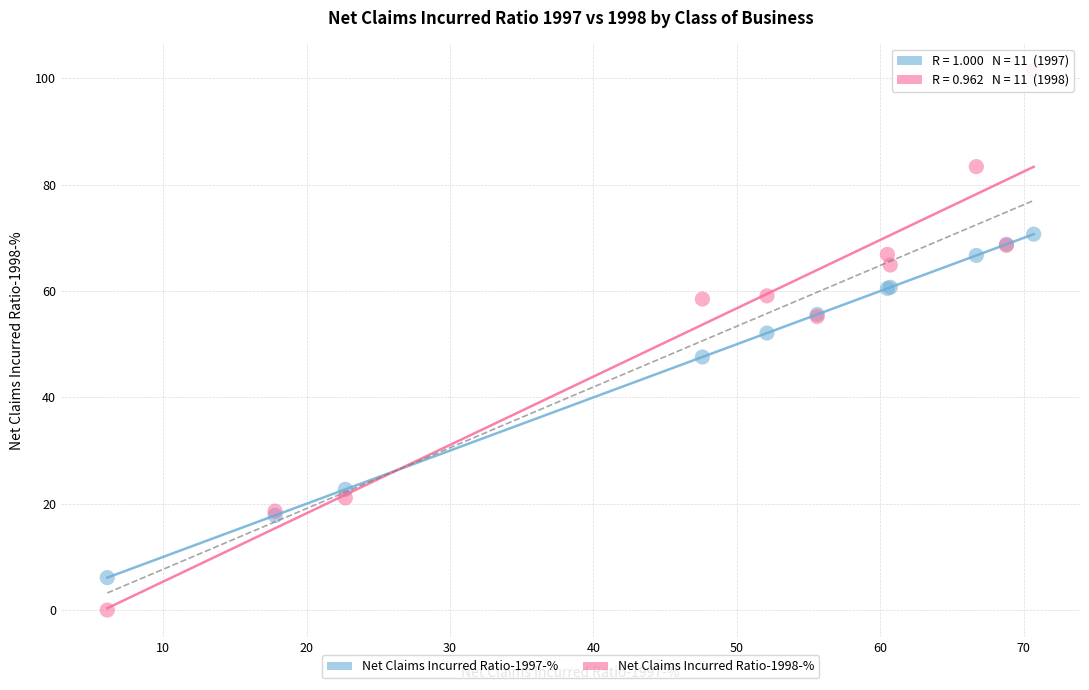

In the Net Claims Incurred Ratio-1997-% series, what Y value is closest to 38?

47.6